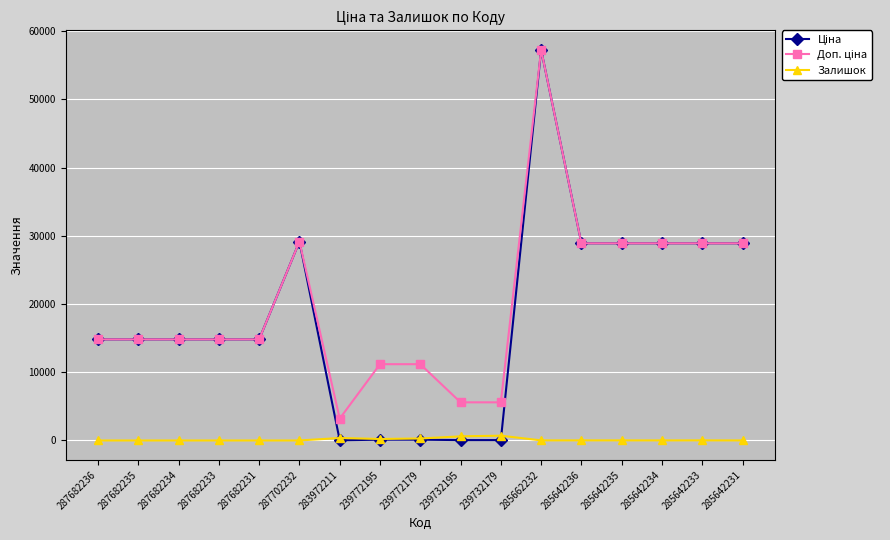

Is it true that Залишок equals 290.0 at 239772179?

True